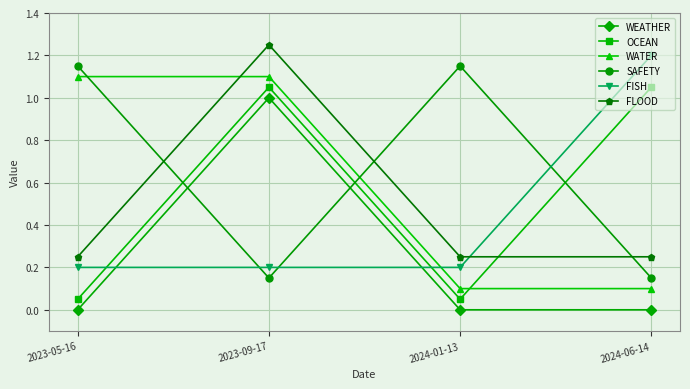

What is the label of the 1st point from the right?

2024-06-14